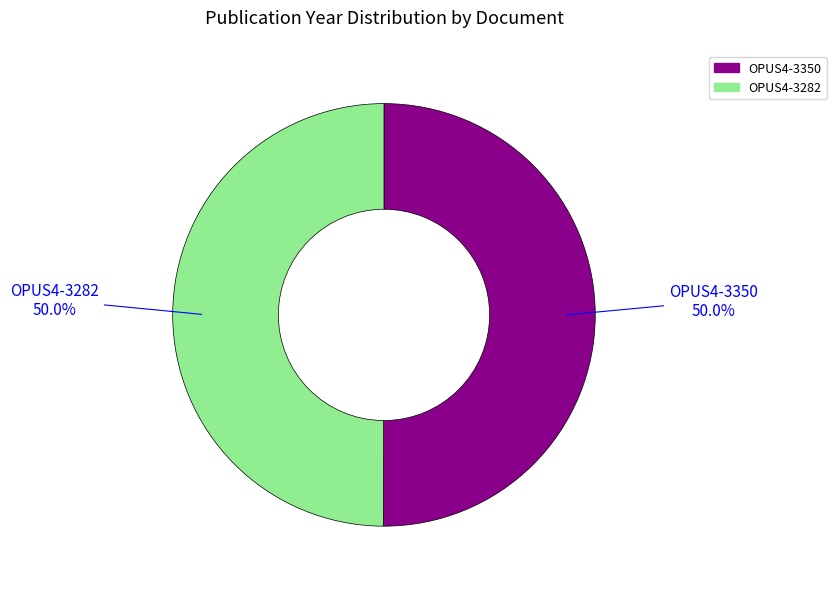

Do OPUS4-3350 and OPUS4-3282 together represent more than half of the pie?

Yes